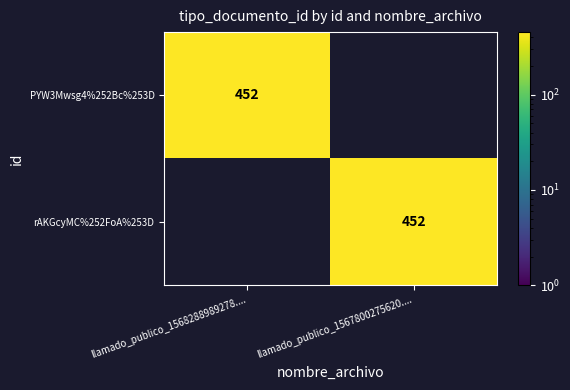

True or false: rAKGcyMC%252FoA%253D has a value of 452 at llamado_publico_1567800275620.....

True